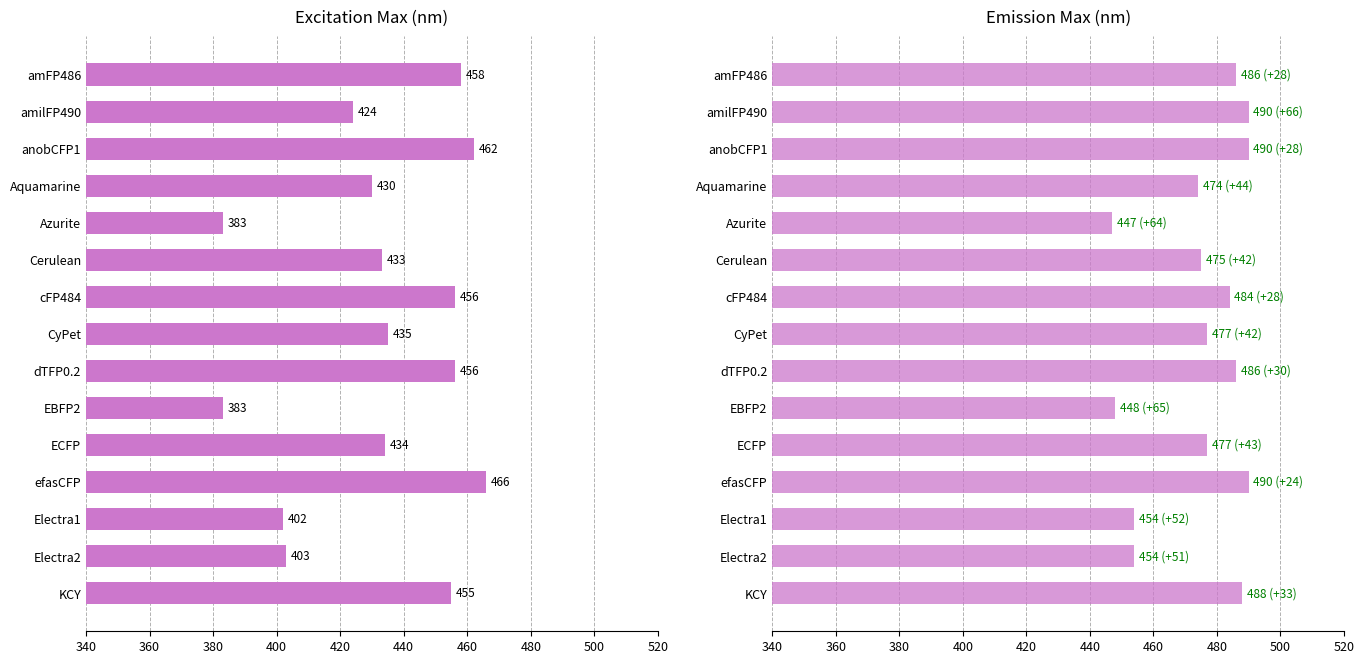

Which series has the largest total across all categories?

em_max